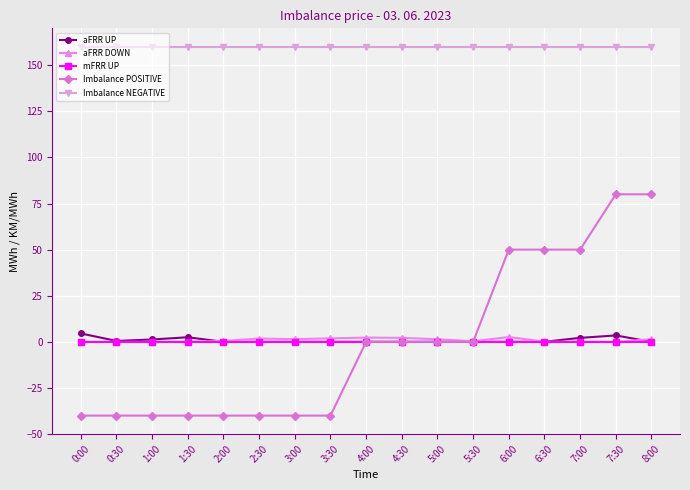

True or false: aFRR UP and Imbalance NEGATIVE cross at least once.

False